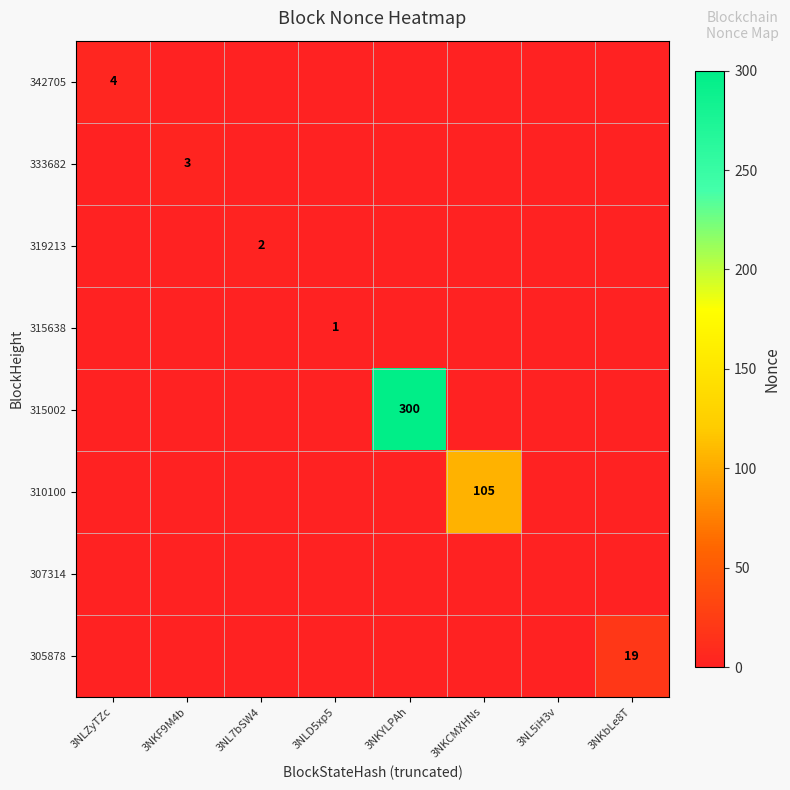

Rank the categories by 307314 value from highest to lowest.

3NLZyTZc, 3NKF9M4b, 3NL7bSW4, 3NLD5xp5, 3NKYLPAh, 3NKCMXHNs, 3NL5iH3v, 3NKbLe8T